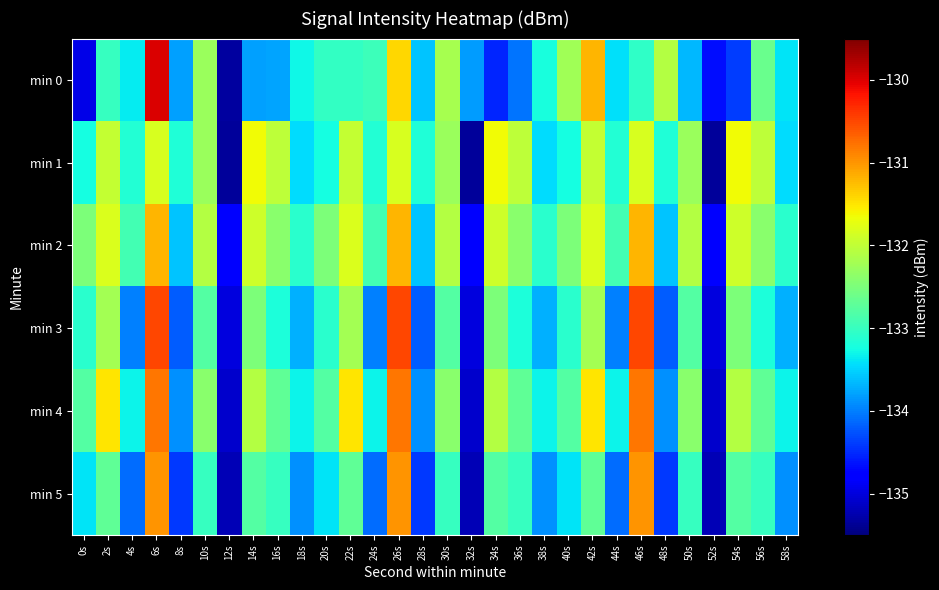

Reading left to right, list all the values displayed in this chart.

min 0: 0s=-135.0	2s=-133.0	4s=-133.3	6s=-130.0	8s=-133.8	10s=-132.3	12s=-135.3	14s=-133.8	16s=-133.8	18s=-133.3	20s=-133.0	22s=-133.0	24s=-133.0	26s=-131.4	28s=-133.6	30s=-132.2	32s=-133.8	34s=-134.5	36s=-134.1	38s=-133.2	40s=-132.2	42s=-131.2	44s=-133.4	46s=-133.1	48s=-132.1	50s=-133.7	52s=-134.7	54s=-134.4	56s=-132.6	58s=-133.4
min 1: 0s=-133.2	2s=-132.0	4s=-133.1	6s=-131.8	8s=-133.2	10s=-132.3	12s=-135.4	14s=-131.6	16s=-132.0	18s=-133.4	20s=-133.2	22s=-132.0	24s=-133.1	26s=-131.8	28s=-133.2	30s=-132.3	32s=-135.4	34s=-131.6	36s=-132.0	38s=-133.4	40s=-133.2	42s=-132.0	44s=-133.1	46s=-131.8	48s=-133.2	50s=-132.3	52s=-135.4	54s=-131.6	56s=-132.0	58s=-133.4
min 2: 0s=-132.5	2s=-131.8	4s=-132.9	6s=-131.2	8s=-133.6	10s=-132.1	12s=-134.8	14s=-131.9	16s=-132.4	18s=-133.1	20s=-132.5	22s=-131.8	24s=-132.9	26s=-131.2	28s=-133.6	30s=-132.1	32s=-134.8	34s=-131.9	36s=-132.4	38s=-133.1	40s=-132.5	42s=-131.8	44s=-132.9	46s=-131.2	48s=-133.6	50s=-132.1	52s=-134.8	54s=-131.9	56s=-132.4	58s=-133.1
min 3: 0s=-133.1	2s=-132.2	4s=-134.0	6s=-130.5	8s=-134.2	10s=-132.8	12s=-135.0	14s=-132.5	16s=-133.2	18s=-133.7	20s=-133.1	22s=-132.2	24s=-134.0	26s=-130.5	28s=-134.2	30s=-132.8	32s=-135.0	34s=-132.5	36s=-133.2	38s=-133.7	40s=-133.1	42s=-132.2	44s=-134.0	46s=-130.5	48s=-134.2	50s=-132.8	52s=-135.0	54s=-132.5	56s=-133.2	58s=-133.7
min 4: 0s=-132.8	2s=-131.5	4s=-133.3	6s=-130.8	8s=-133.9	10s=-132.4	12s=-135.1	14s=-132.1	16s=-132.7	18s=-133.3	20s=-132.8	22s=-131.5	24s=-133.3	26s=-130.8	28s=-133.9	30s=-132.4	32s=-135.1	34s=-132.1	36s=-132.7	38s=-133.3	40s=-132.8	42s=-131.5	44s=-133.3	46s=-130.8	48s=-133.9	50s=-132.4	52s=-135.1	54s=-132.1	56s=-132.7	58s=-133.3
min 5: 0s=-133.4	2s=-132.7	4s=-134.1	6s=-131.0	8s=-134.4	10s=-133.0	12s=-135.2	14s=-132.8	16s=-133.0	18s=-133.9	20s=-133.4	22s=-132.7	24s=-134.1	26s=-131.0	28s=-134.4	30s=-133.0	32s=-135.2	34s=-132.8	36s=-133.0	38s=-133.9	40s=-133.4	42s=-132.7	44s=-134.1	46s=-131.0	48s=-134.4	50s=-133.0	52s=-135.2	54s=-132.8	56s=-133.0	58s=-133.9